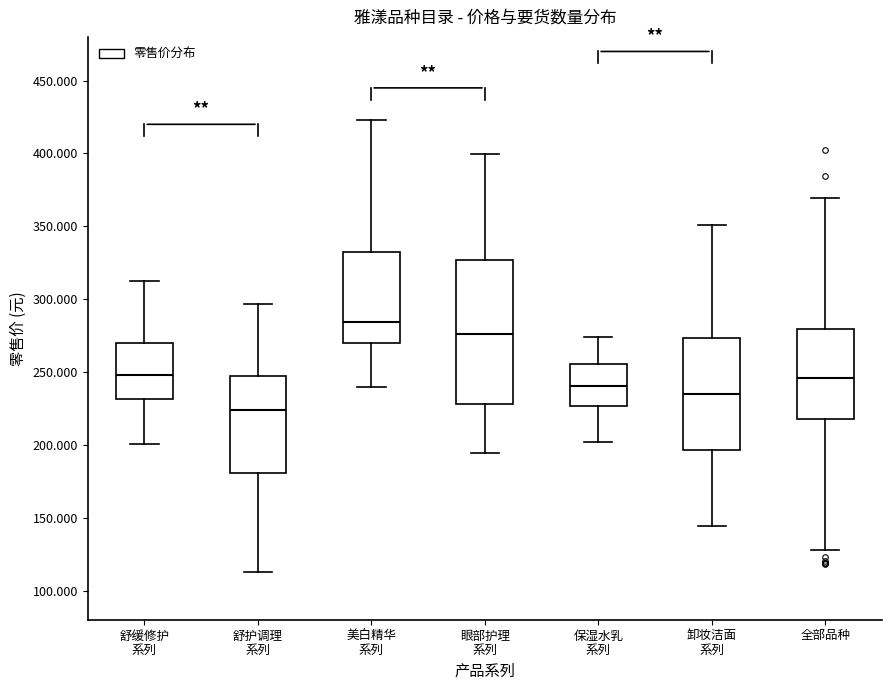

Where does the upper whisker of the box for 保湿水乳 系列 end on the y-axis? The values are not printed on the chart, so give them approximately, as read against the axis.

275